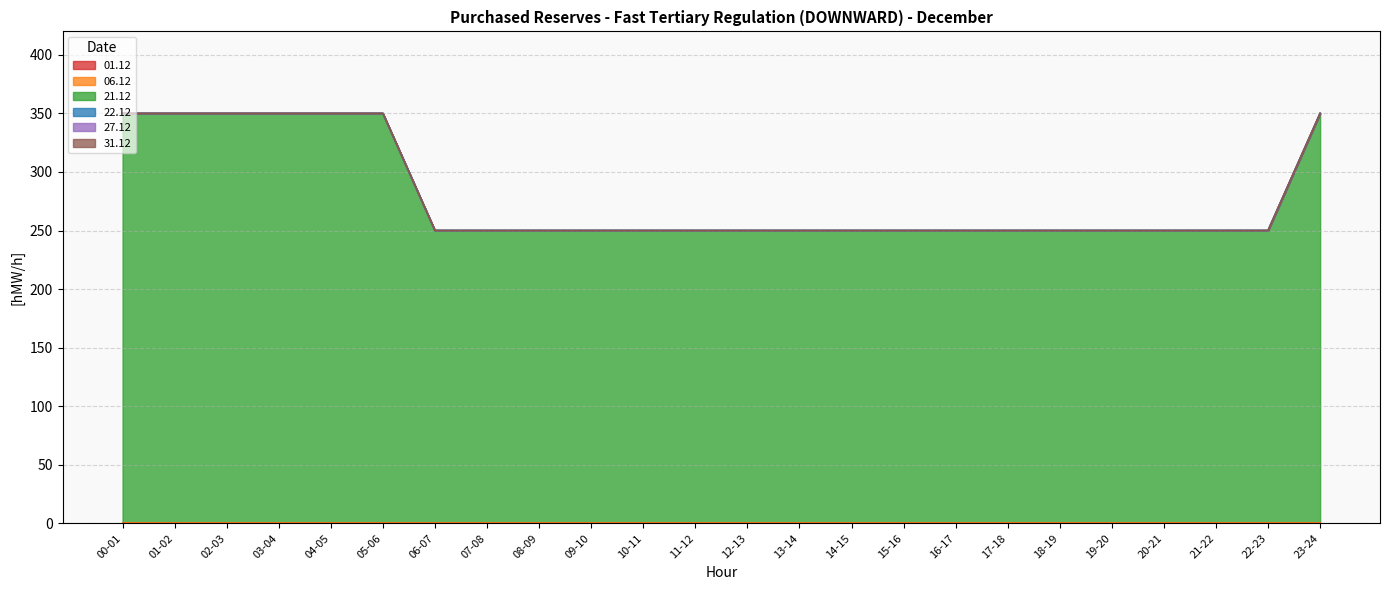

True or false: 27.12 and 22.12 cross at least once.

False